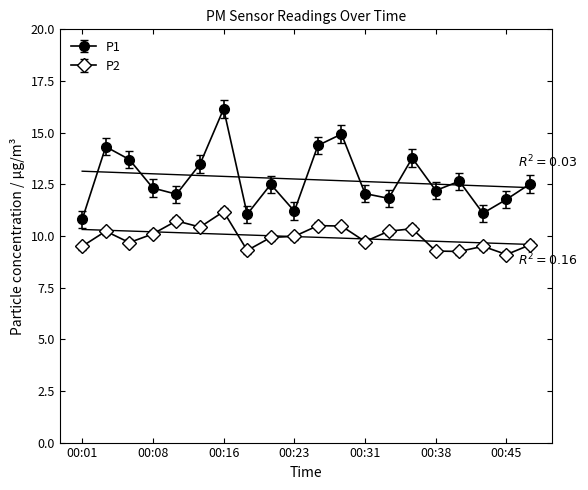

What is the average value of the P1 series?

12.7